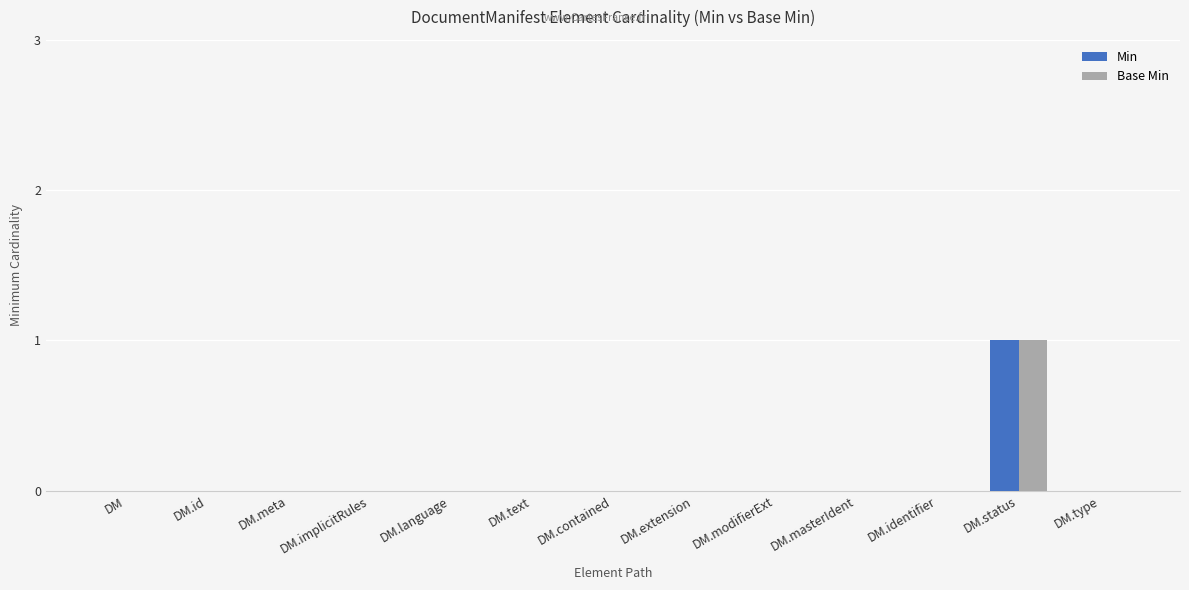

How many data points does each series have?

13